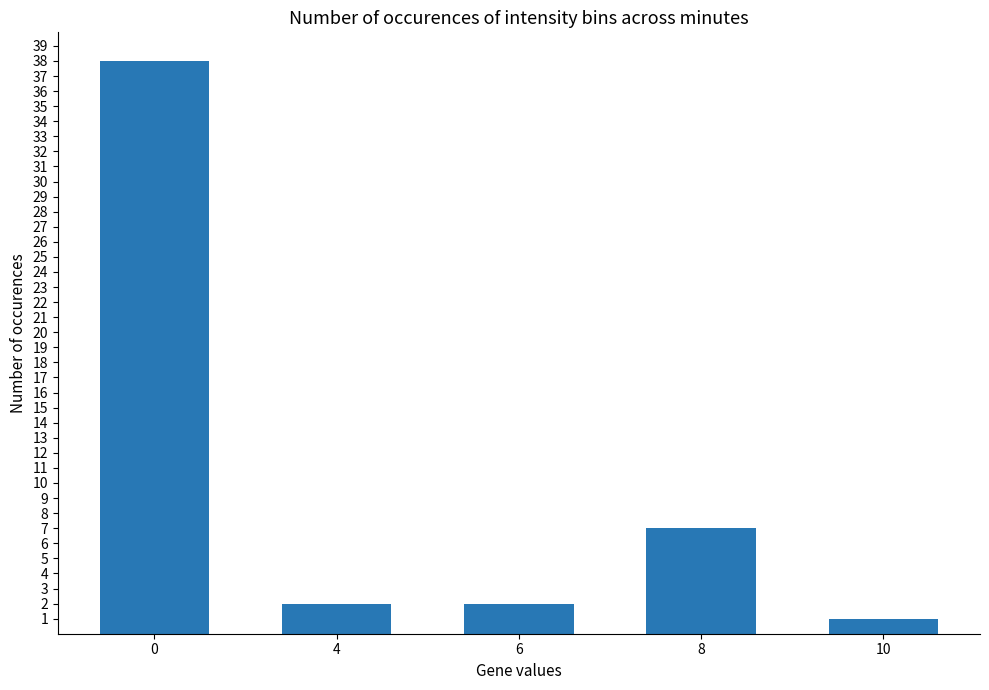

Reading left to right, what are all the values shown in this chart?

38	2	2	7	1